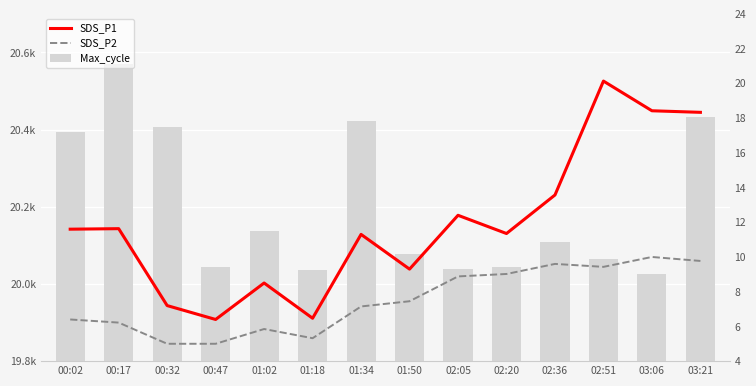

At 02:36, list the series in order from smallest to largest.

SDS_P2, SDS_P1, Max_cycle